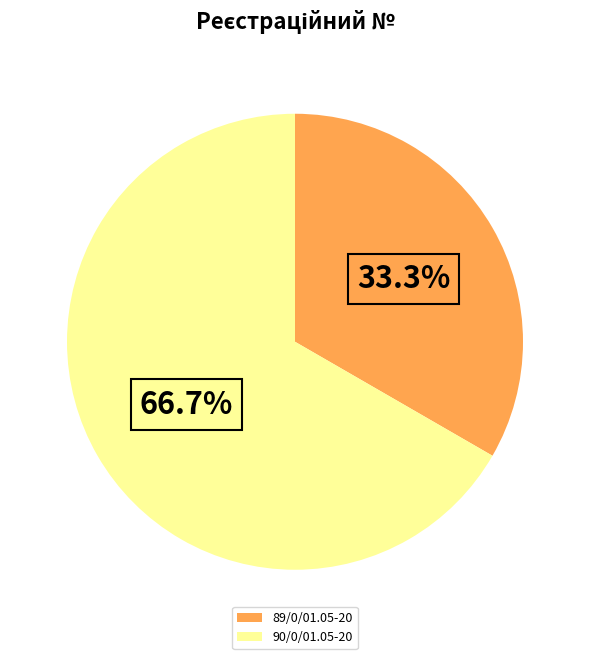

How many slices are in this pie chart?

2